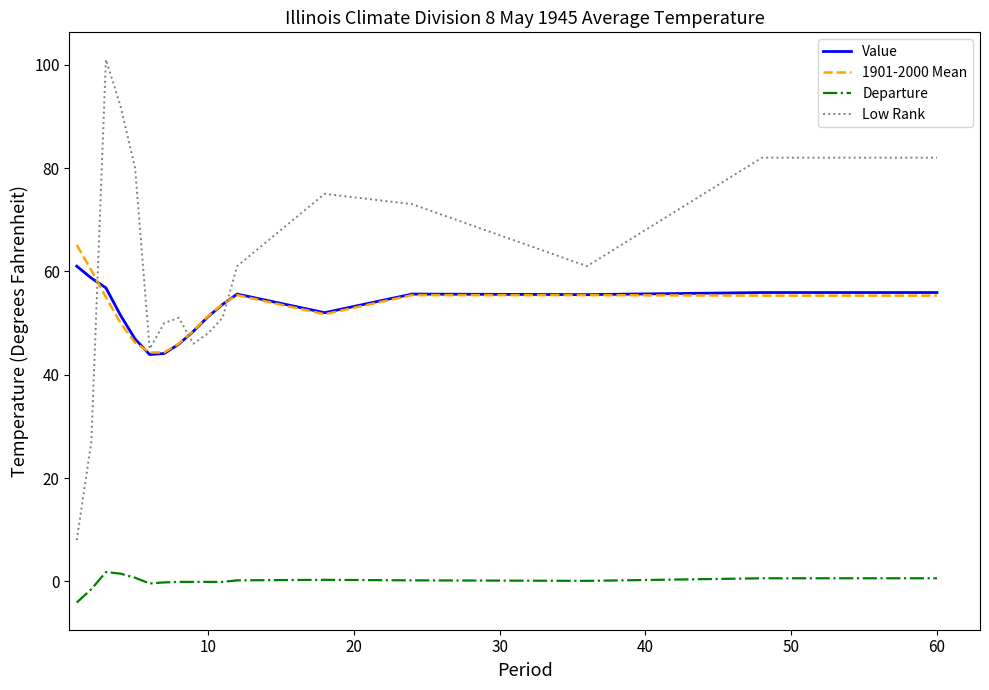

True or false: Departure and 1901-2000 Mean intersect in this chart.

False